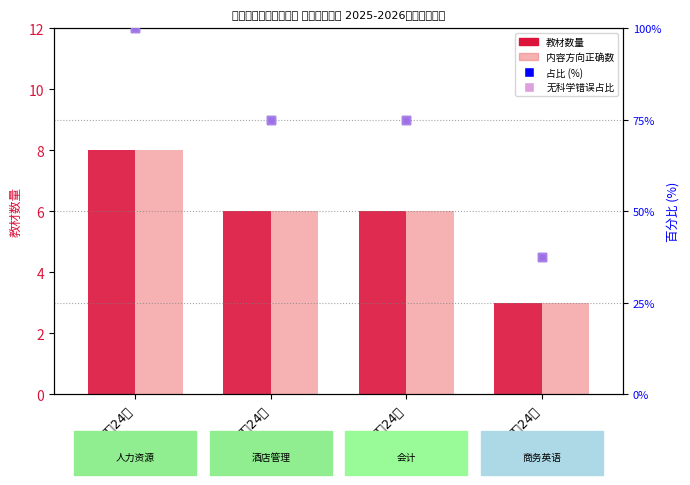

Which series reaches the maximum Y coordinate?

占比 (%)